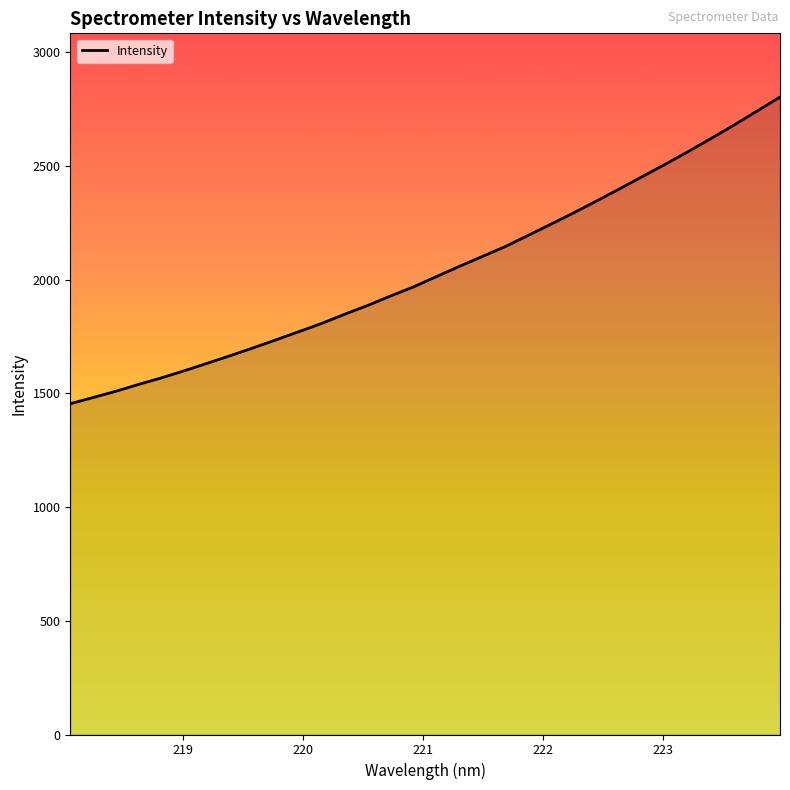

What is the difference between the maximum and minimum values?

1348.3